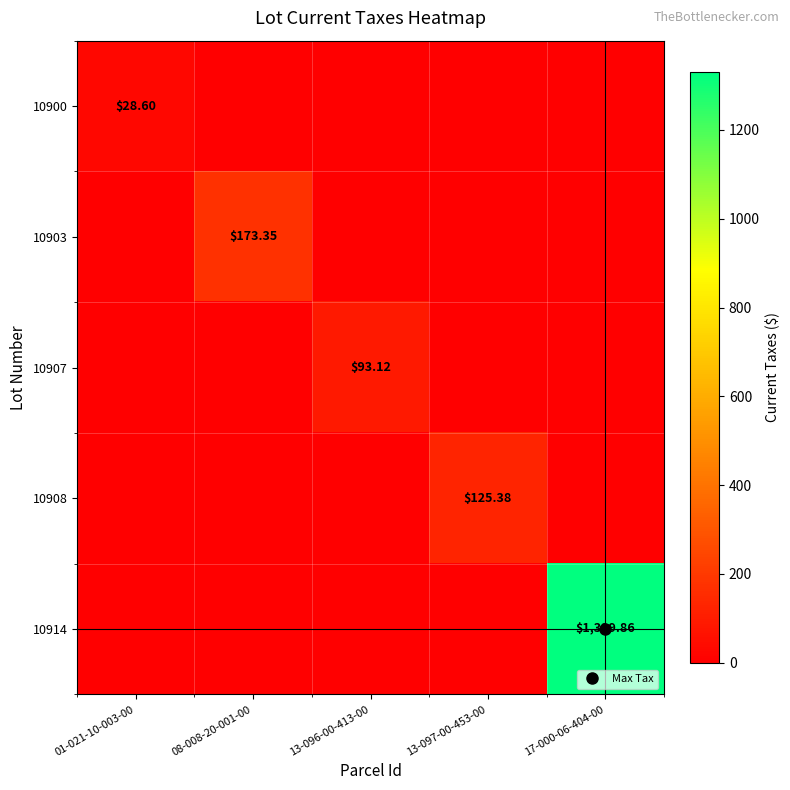

The value of 10914 at 01-021-10-003-00 is 0.0. True or false?

True